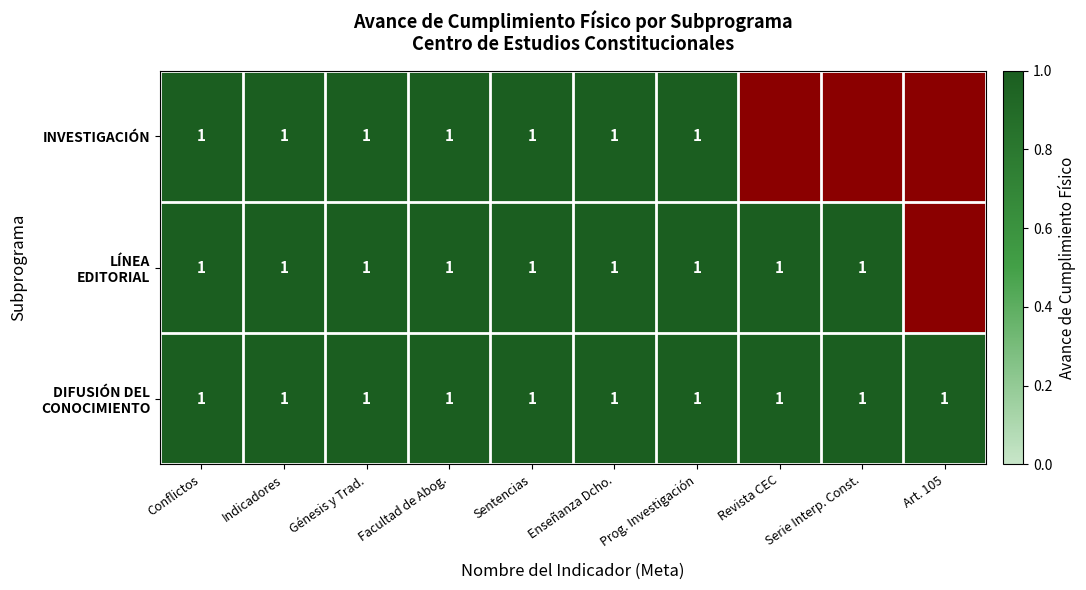

What is the total value across all series at Prog. Investigación?

3